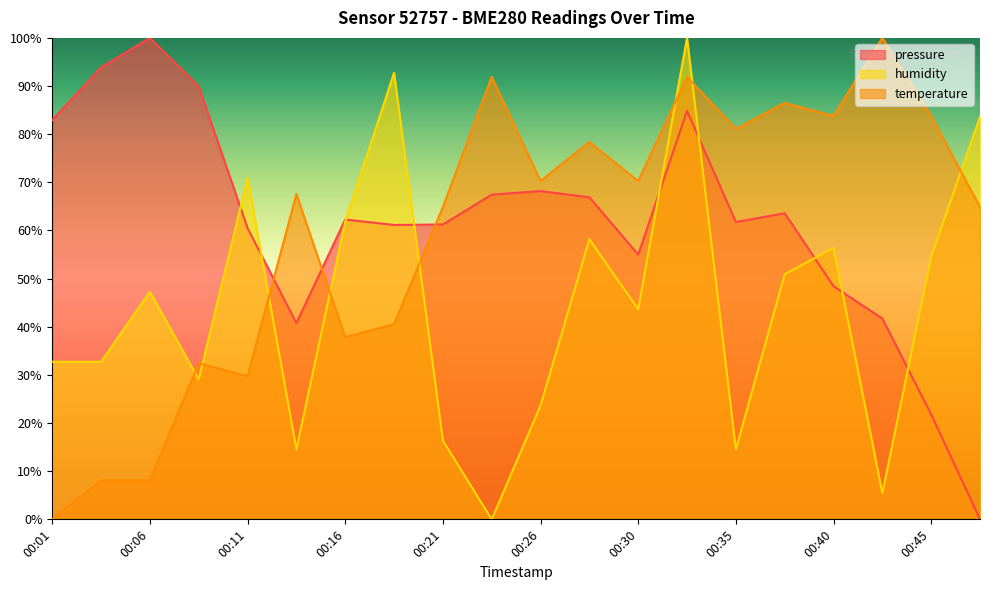

Which series ends up on top after the final intersection of humidity and pressure?

humidity